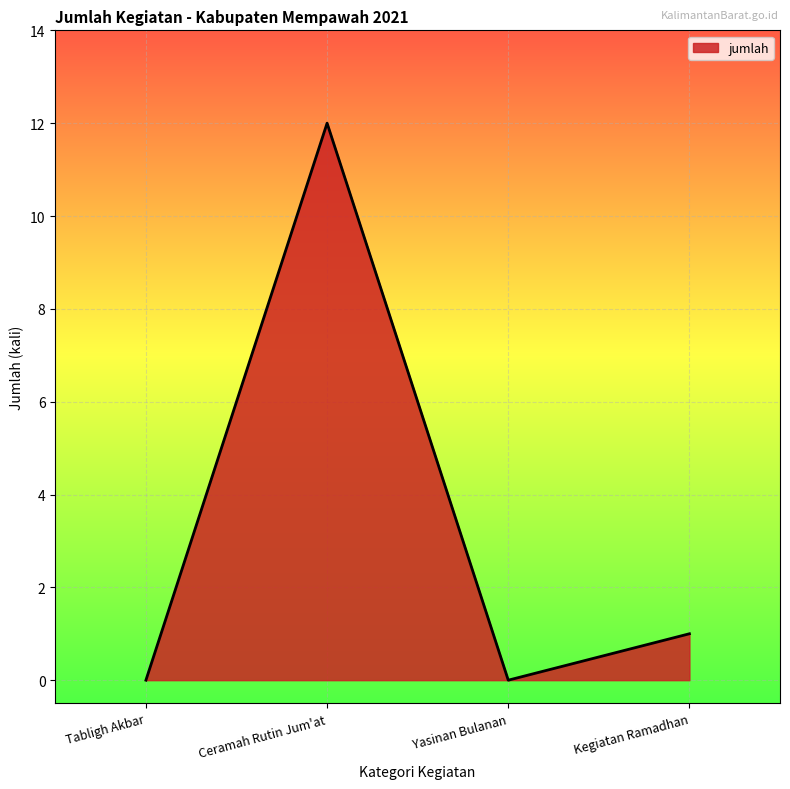

How many distinct data groups are displayed?

1